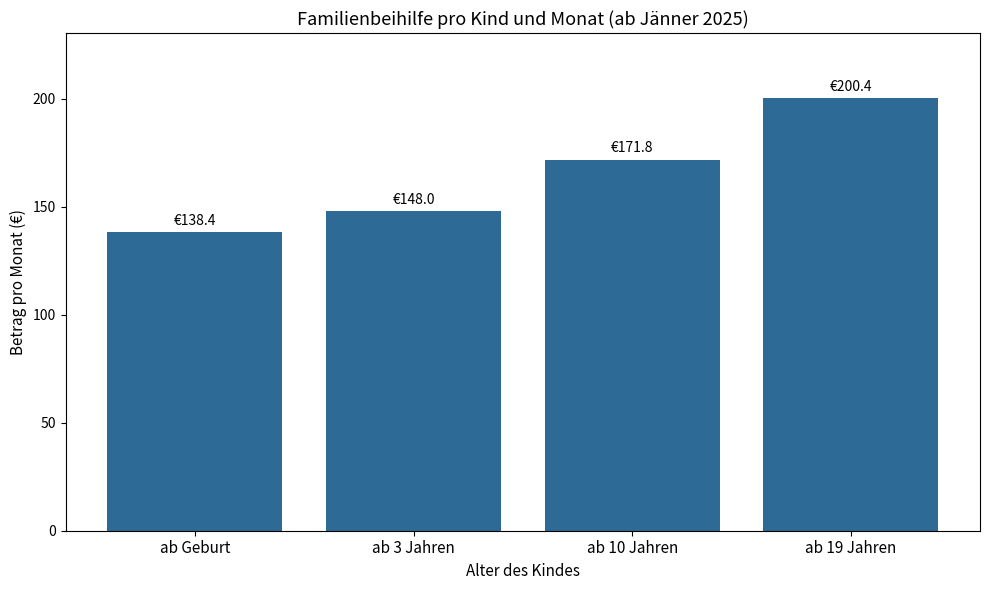

What is the change in value from ab Geburt to ab 19 Jahren?

+62.0